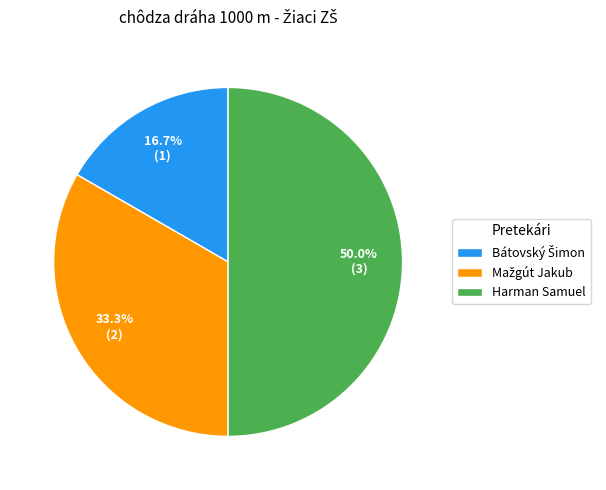

Which slice is the largest?

Harman Samuel